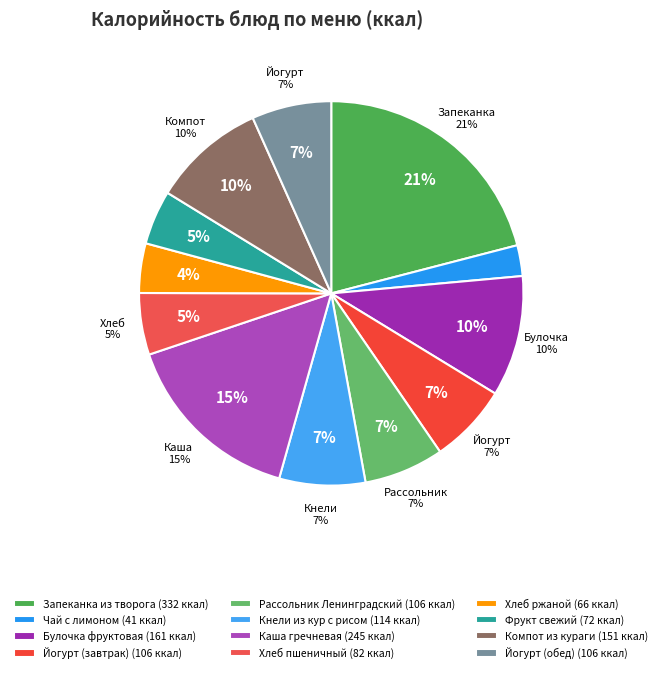

To the nearest percent, what portion does Фрукт свежий represent?

5%